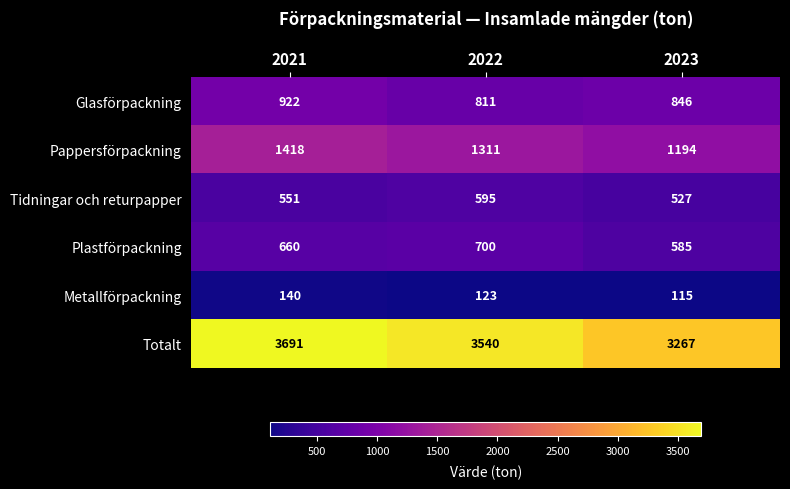

What is the maximum value shown in the chart?

3691